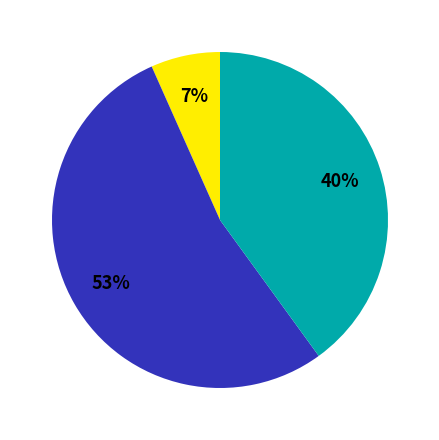

Is there any slice that represents more than half of the pie?

Yes